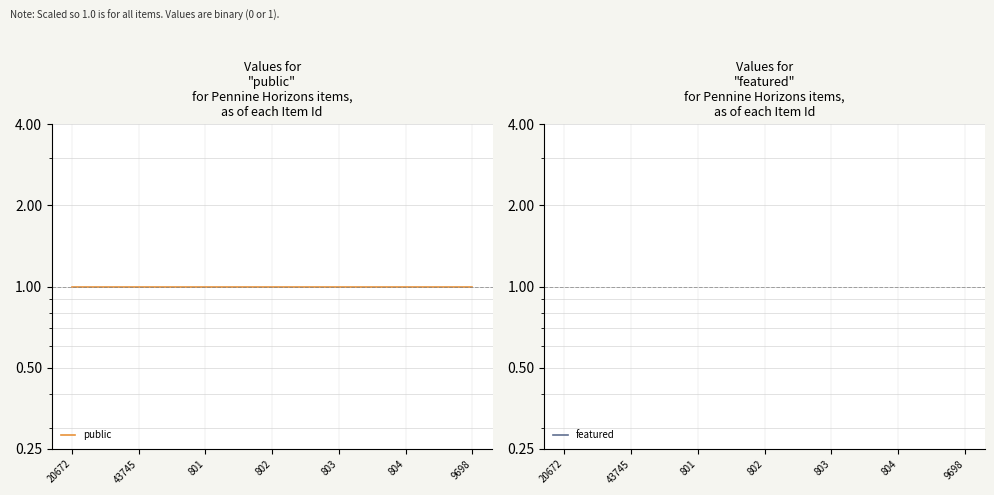

What position from the left is 801?

3